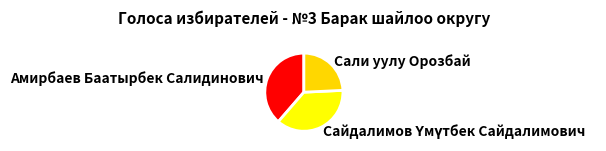

Approximately how many times larger is the value at Сали уулу Орозбай compared to Амирбаев Баатырбек Салидинович?

0.6